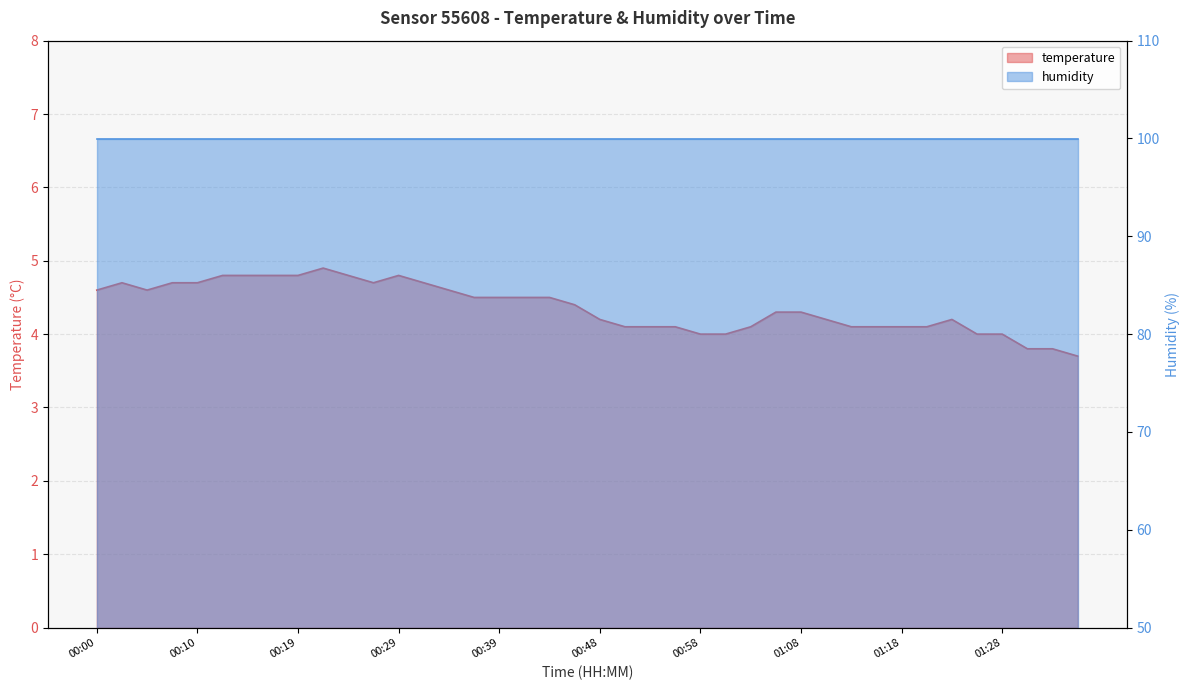

What is the approximate value at 01:36?

3.7